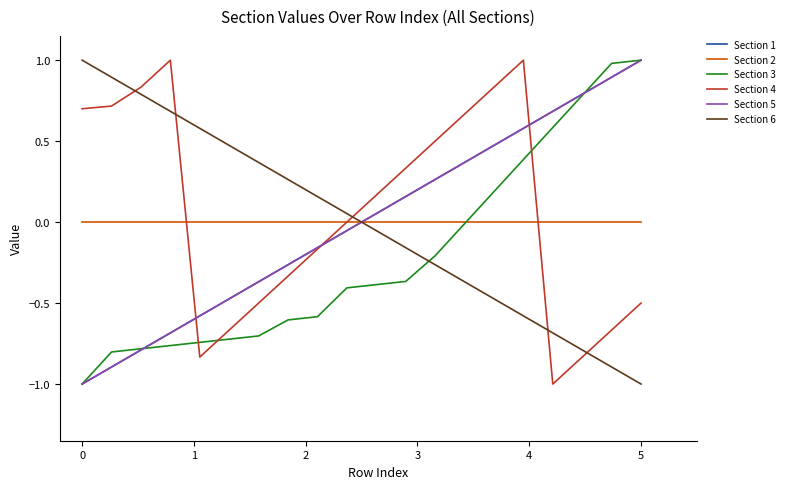

At how many categories does at least one series exceed 0?

20